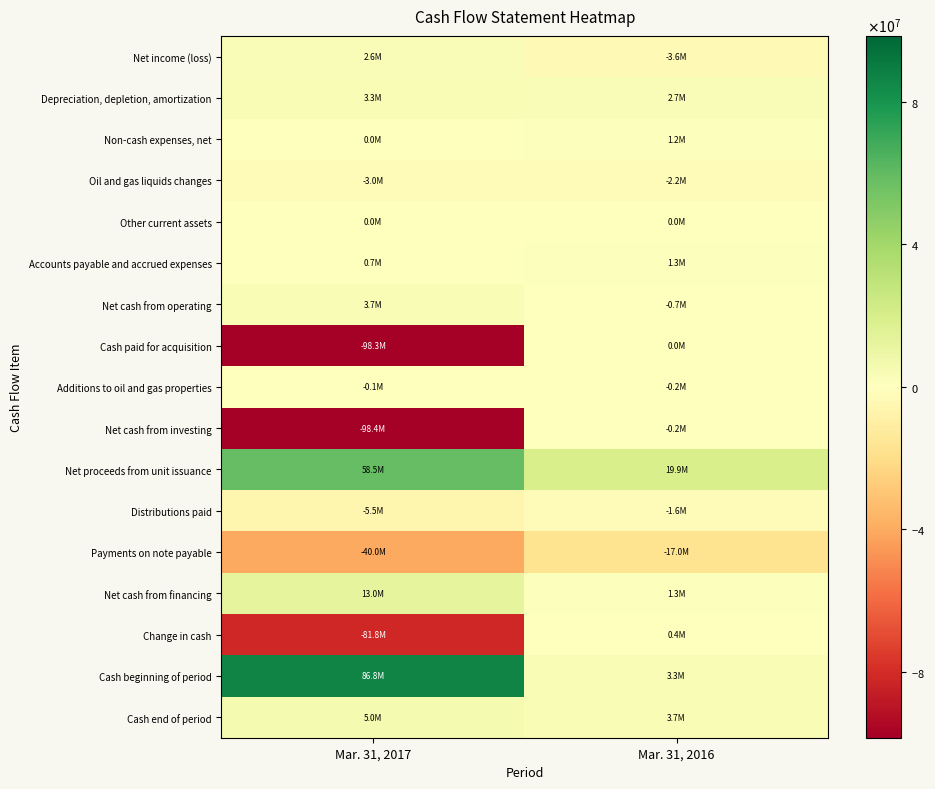

What is the total value across all series at Mar. 31, 2016?

8078284